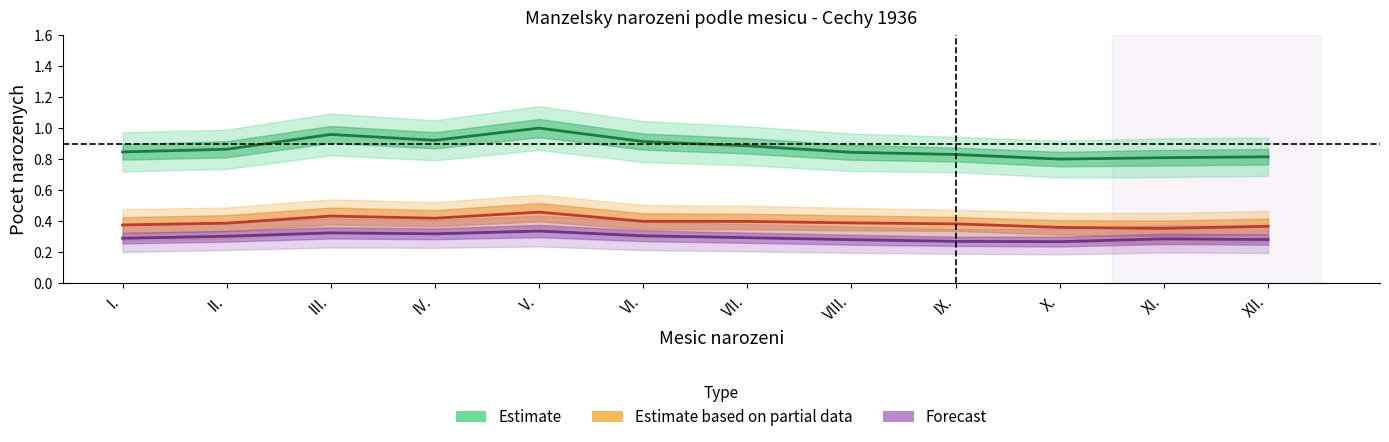

What is the label of the 12th point from the right?

I.